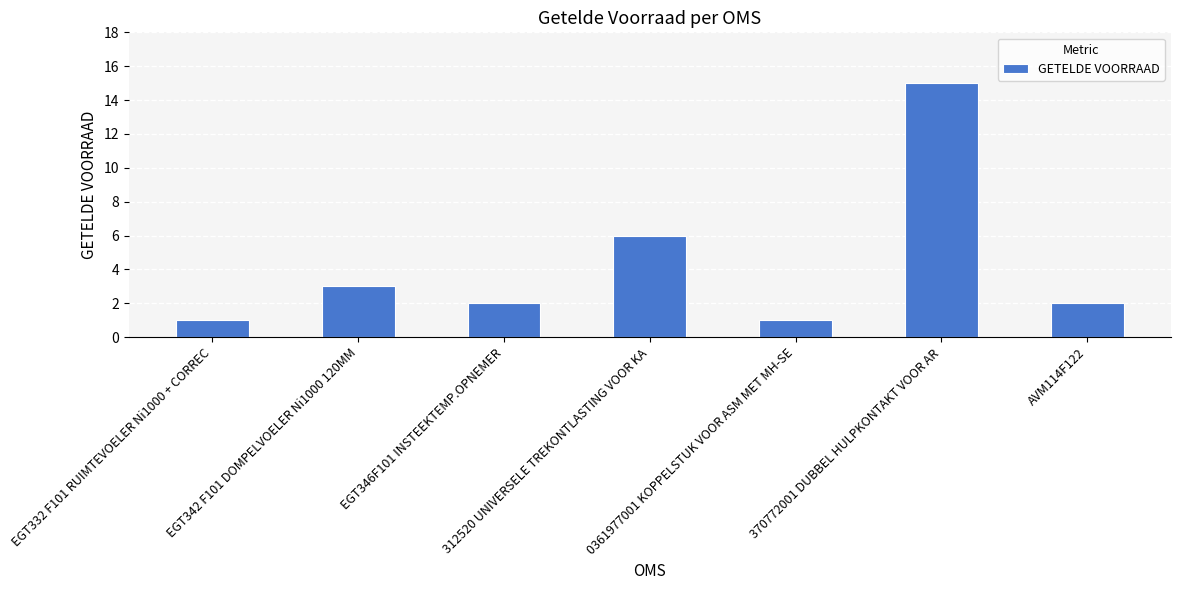

At which category does the chart reach its peak across all series?

370772001 DUBBEL HULPKONTAKT VOOR AR